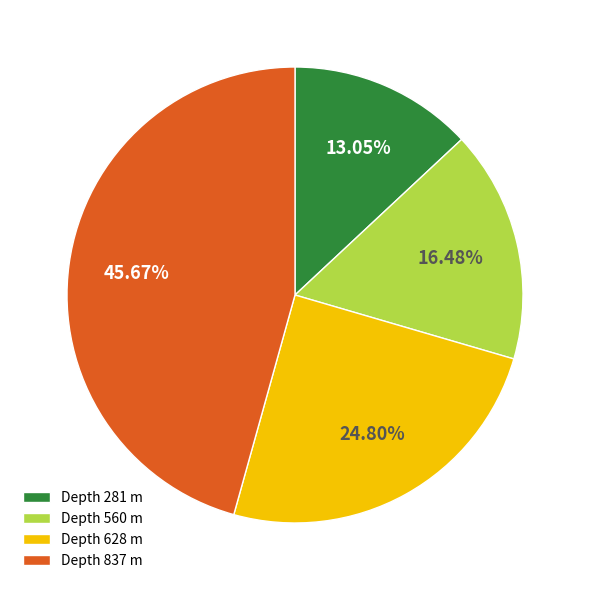

Which has a higher value, Depth 837 m or Depth 628 m?

Depth 837 m